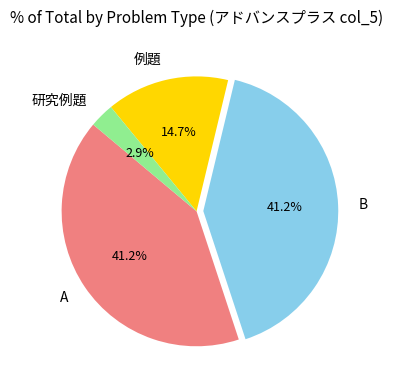

How many slices are in this pie chart?

4